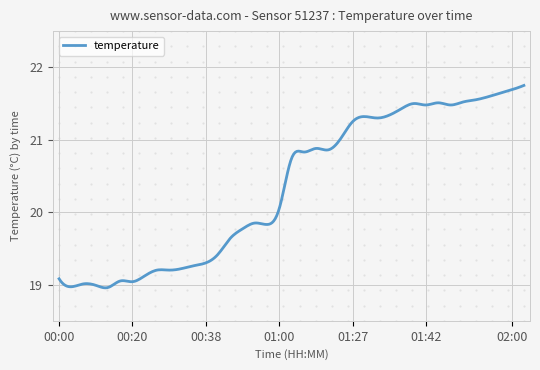

What is the difference between the maximum and minimum values?

2.8